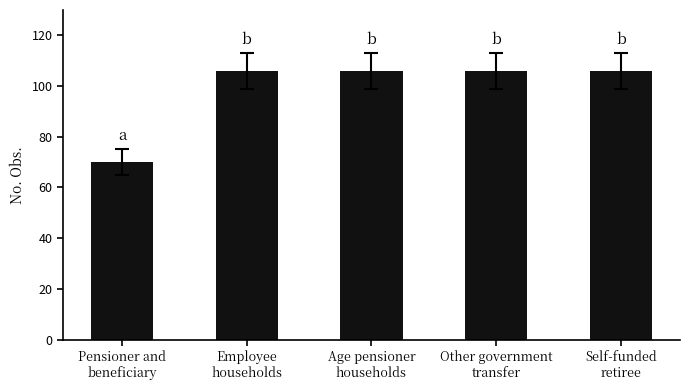

What is the value of the 3rd bar from the left?

106